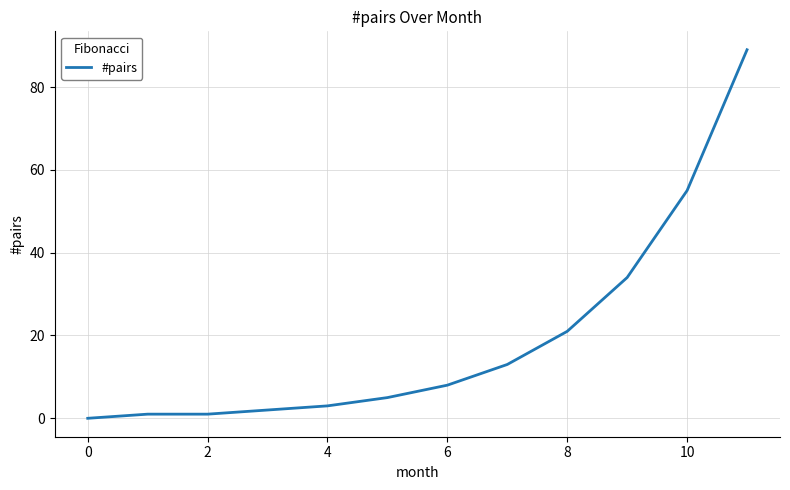

What is the maximum value shown in the chart?

89